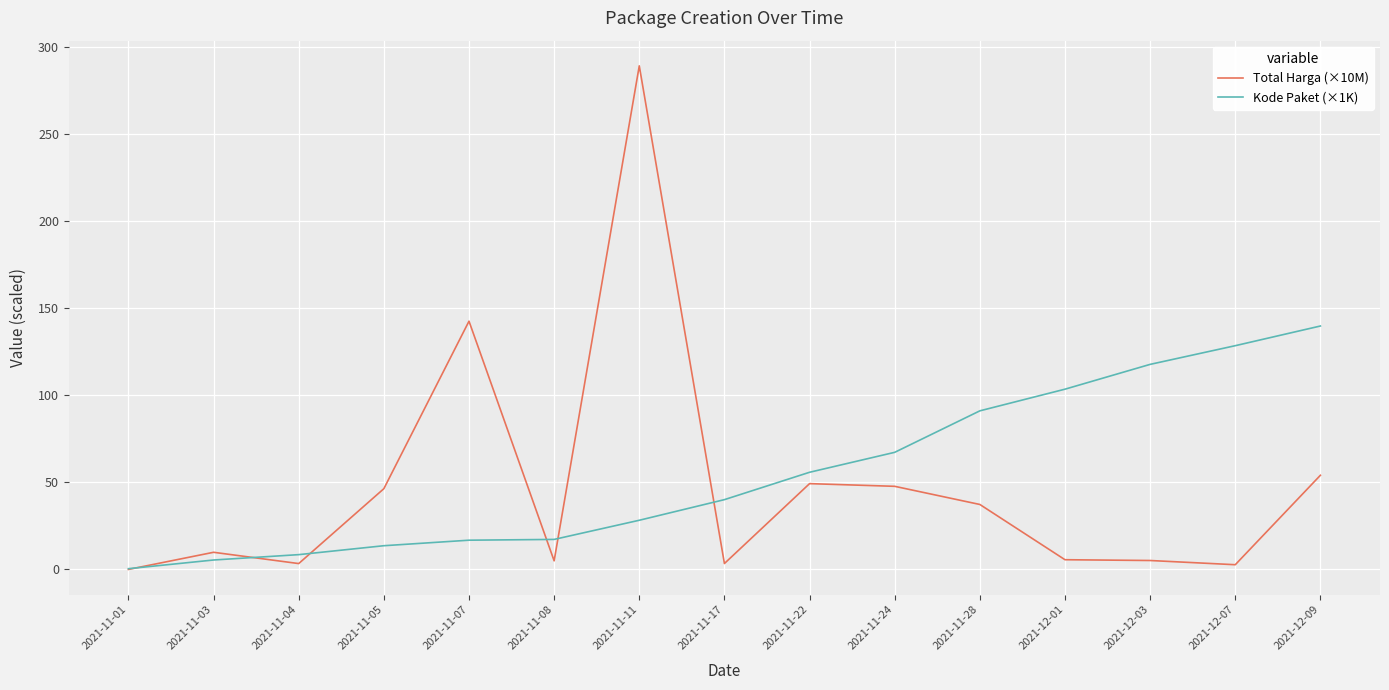

Where does the Total Harga (×10M) series first go above 9?

2021-11-03